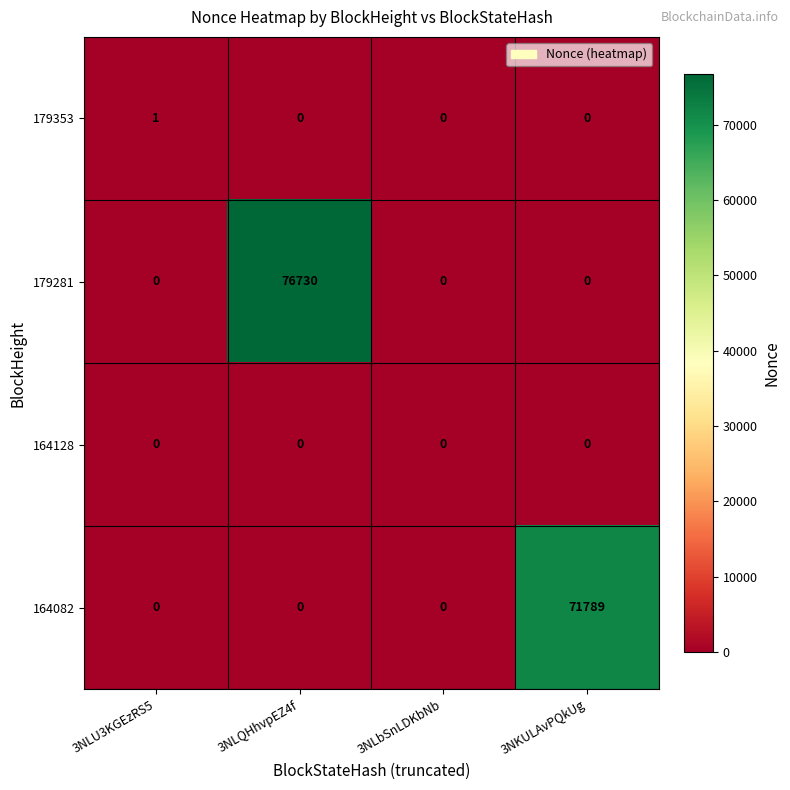

At which category is the sum across all series the highest?

3NLQHhvpEZ4f